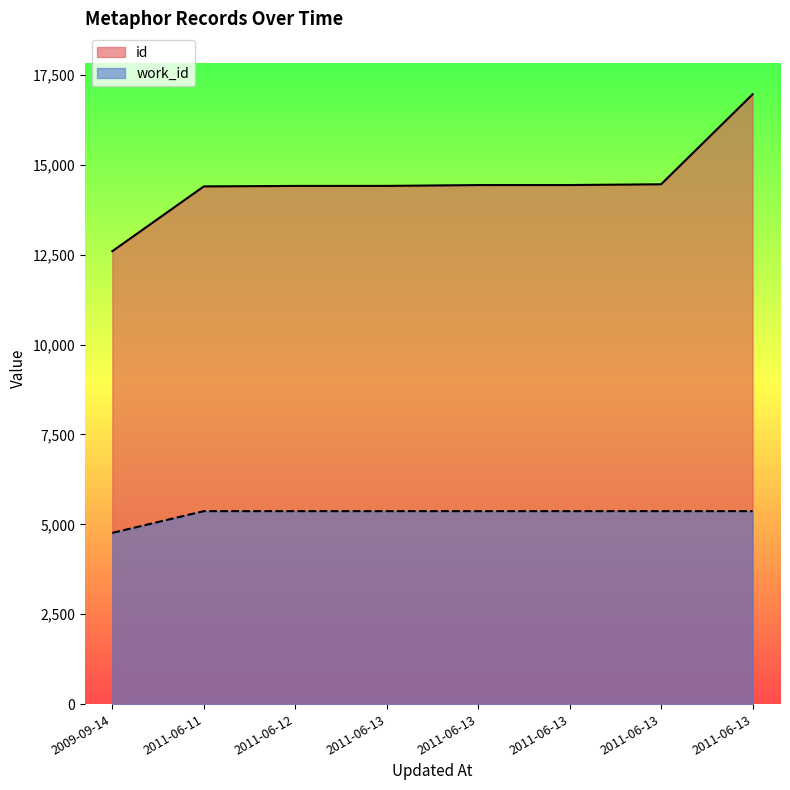

List the labels in order of work_id value, smallest first.

2009-09-14, 2011-06-11, 2011-06-12, 2011-06-13, 2011-06-13, 2011-06-13, 2011-06-13, 2011-06-13